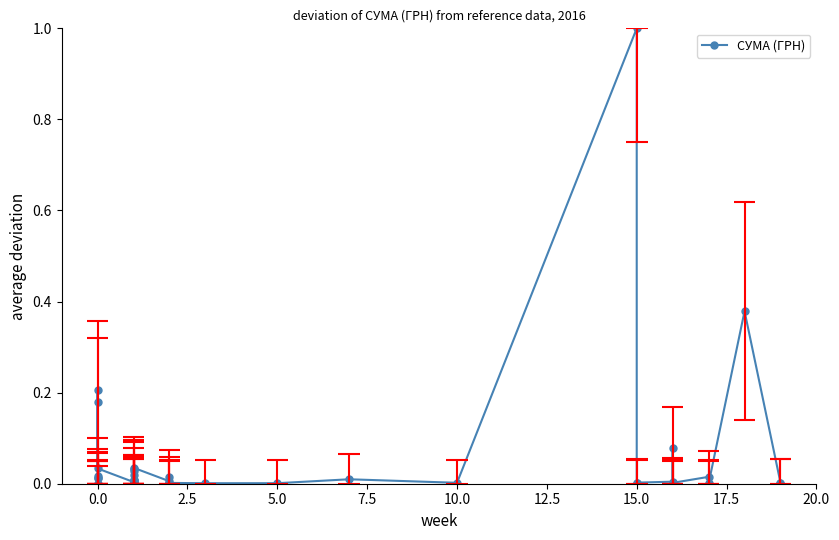

Reading left to right, what are all the values shown in this chart?

0.0	0.0	0.0	0.0	0.0	0.0	0.2	0.2	0.0	0.0	0.0	0.0	0.0	0.0	0.0	0.0	0.0	0.0	0.0	0.0	0.0	0.0	0.0	0.0	0.0	0.0	0.0	1.0	0.0	0.0	0.0	0.1	0.0	0.0	0.0	0.0	0.0	0.4	0.0	0.0